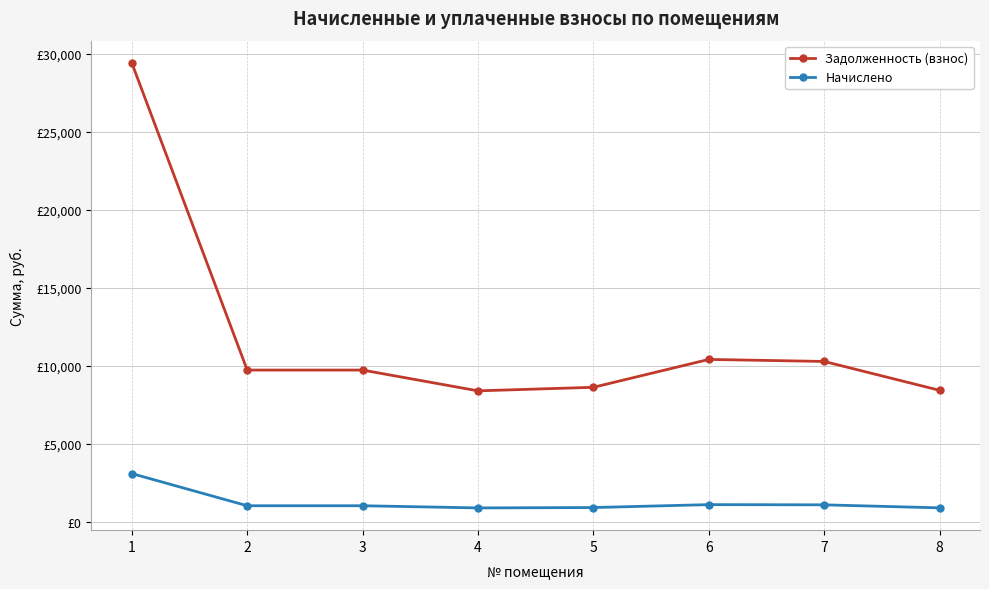

What are all the series names shown in the legend?

Задолженность (взнос), Начислено